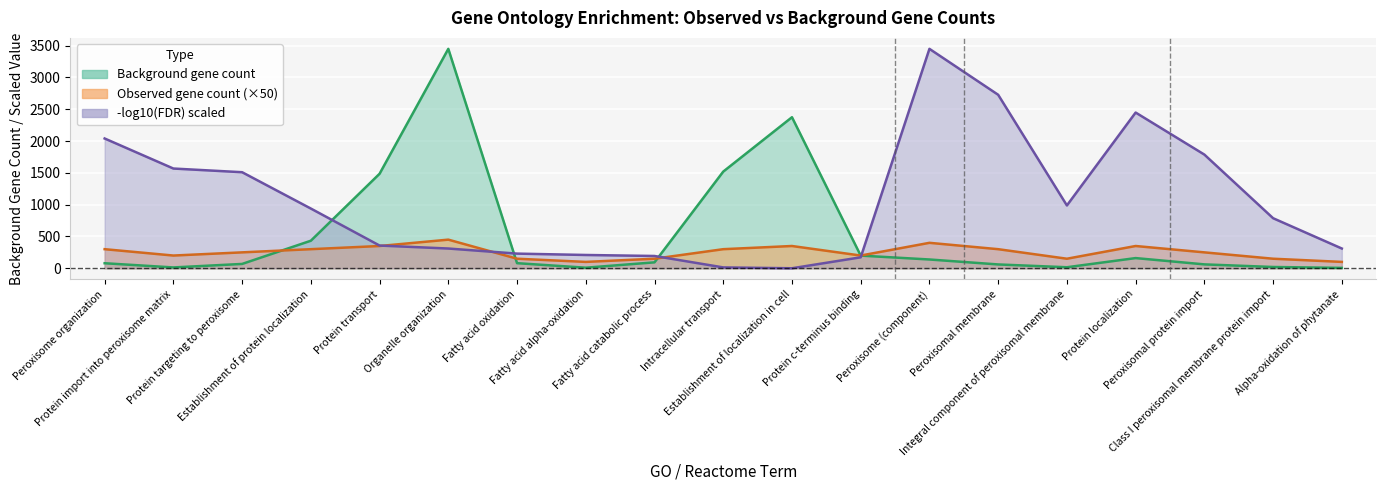

What is the average value of the observed_gene_count series?

253